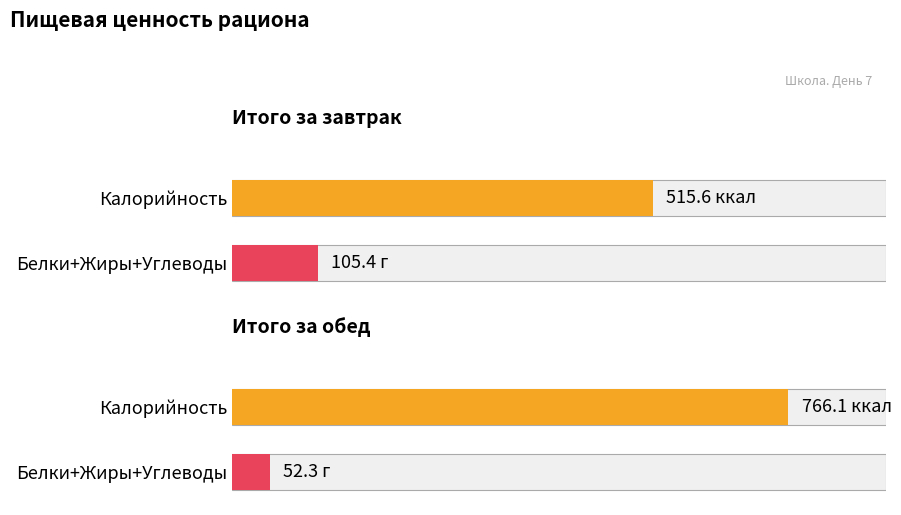

What position from the left is Итого за завтрак?

1